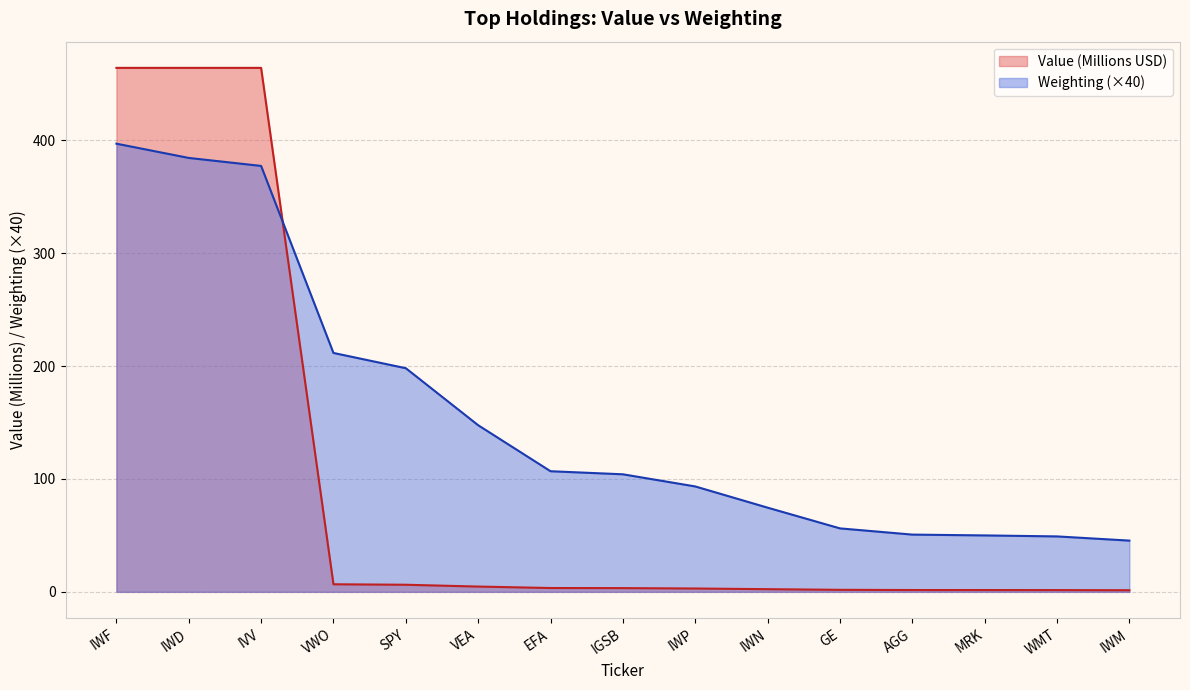

List the labels in order of value, smallest first.

IWM, WMT, MRK, AGG, GE, IWN, IWP, IGSB, EFA, VEA, SPY, VWO, IVV, IWD, IWF